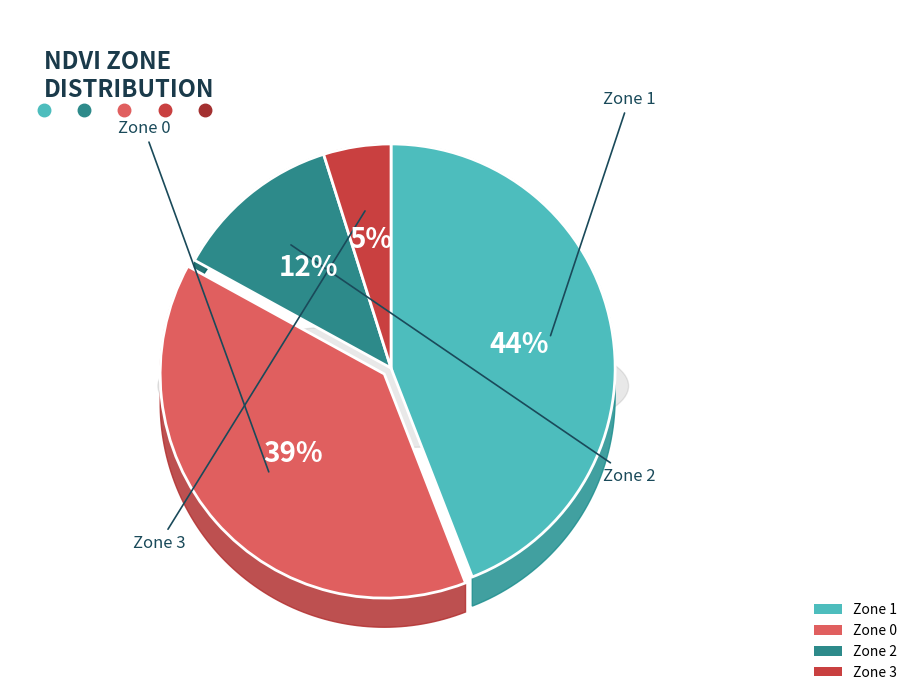

To the nearest percent, what portion does Zone 0 represent?

39%